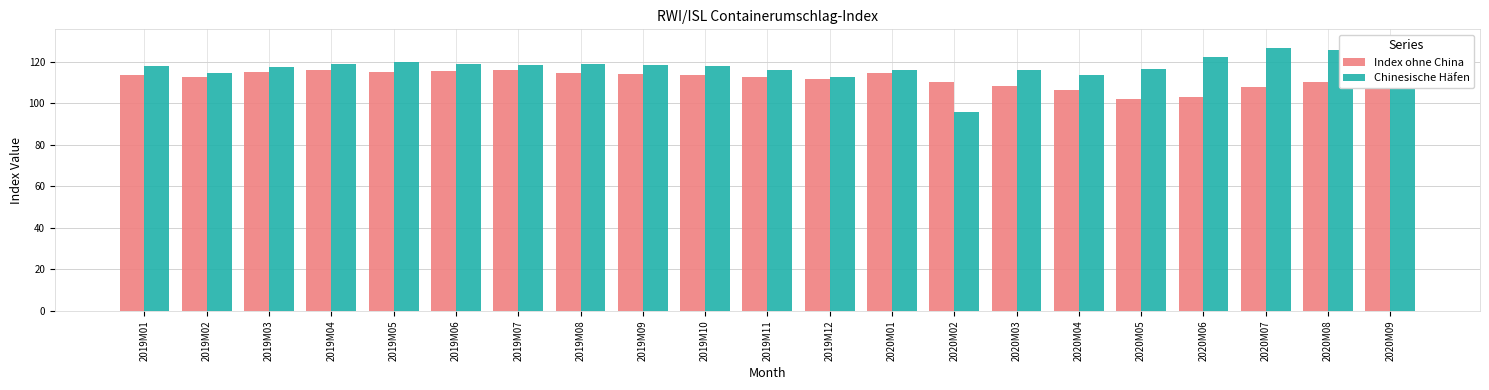

What is the total value across all series at 2019M05?

235.1